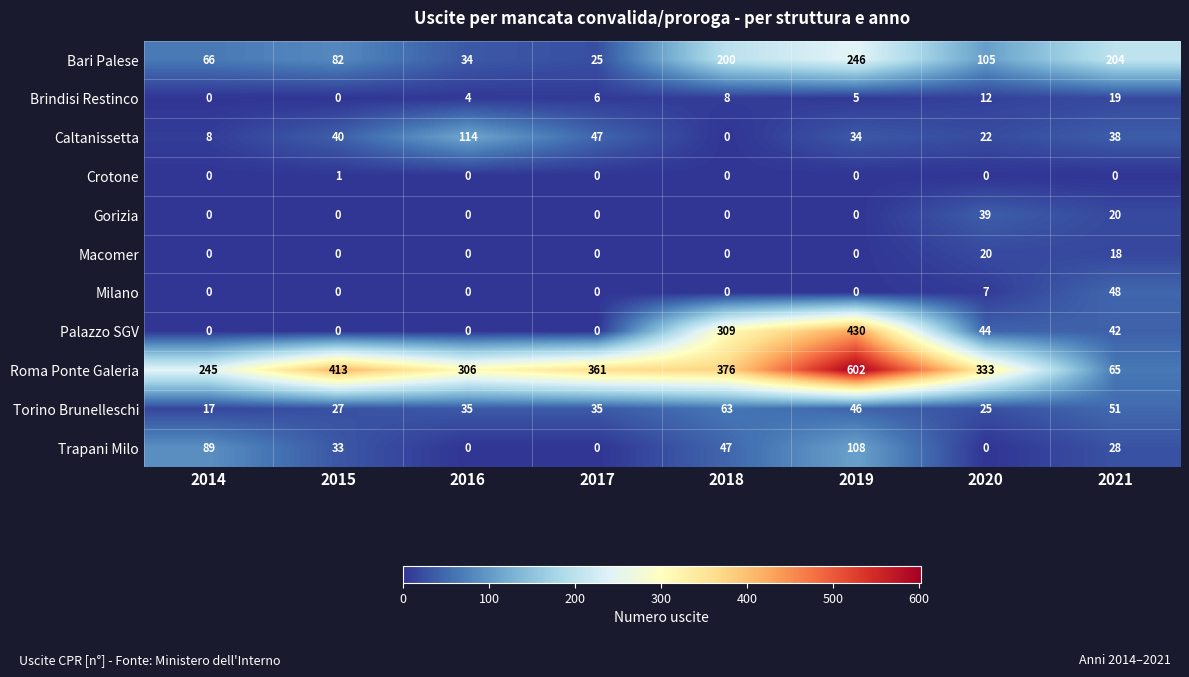

What value does the Roma Ponte Galeria series have at 2017, to the nearest 10?

360